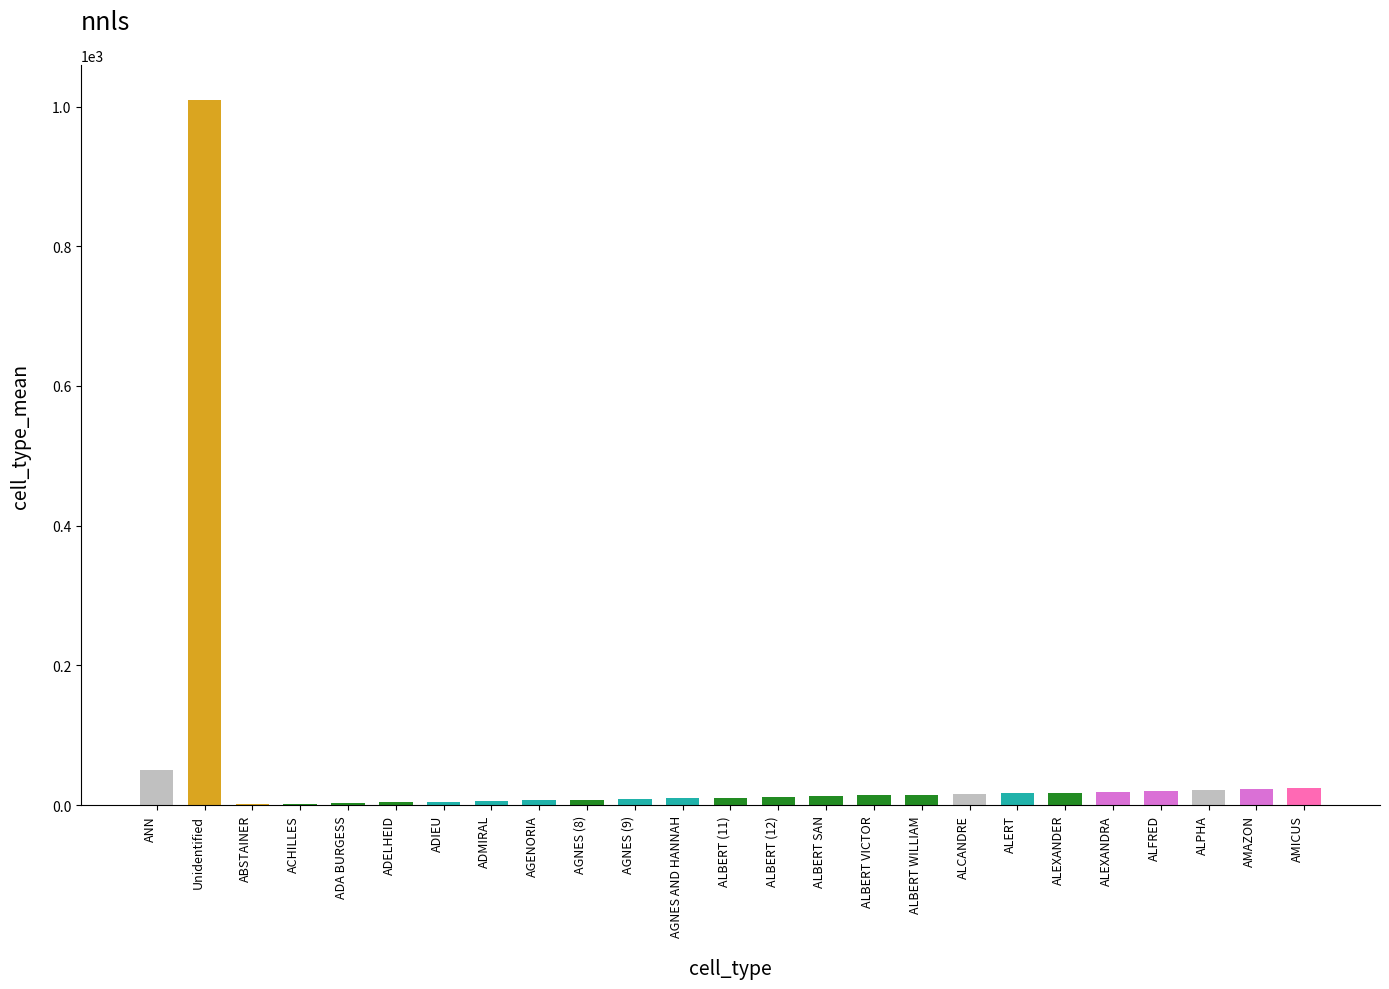

Rank the categories by value from lowest to highest.

ABSTAINER, ACHILLES, ADA BURGESS, ADELHEID, ADIEU, ADMIRAL, AGENORIA, AGNES (8), AGNES (9), AGNES AND HANNAH, ALBERT (11), ALBERT (12), ALBERT SAN, ALBERT VICTOR, ALBERT WILLIAM, ALCANDRE, ALERT, ALEXANDER, ALEXANDRA, ALFRED, ALPHA, AMAZON, AMICUS, ANN, Unidentified